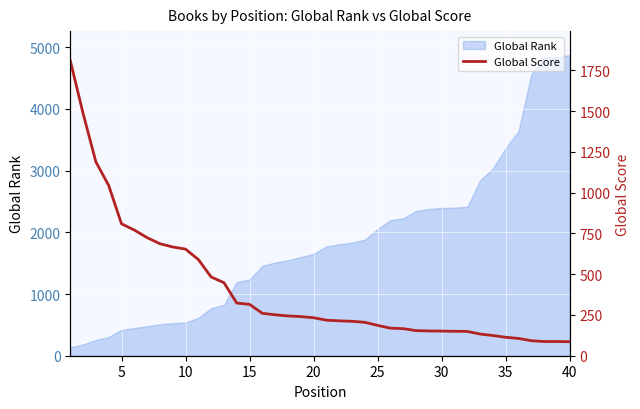

The value of Global Rank at 40 is 8041. True or false?

False